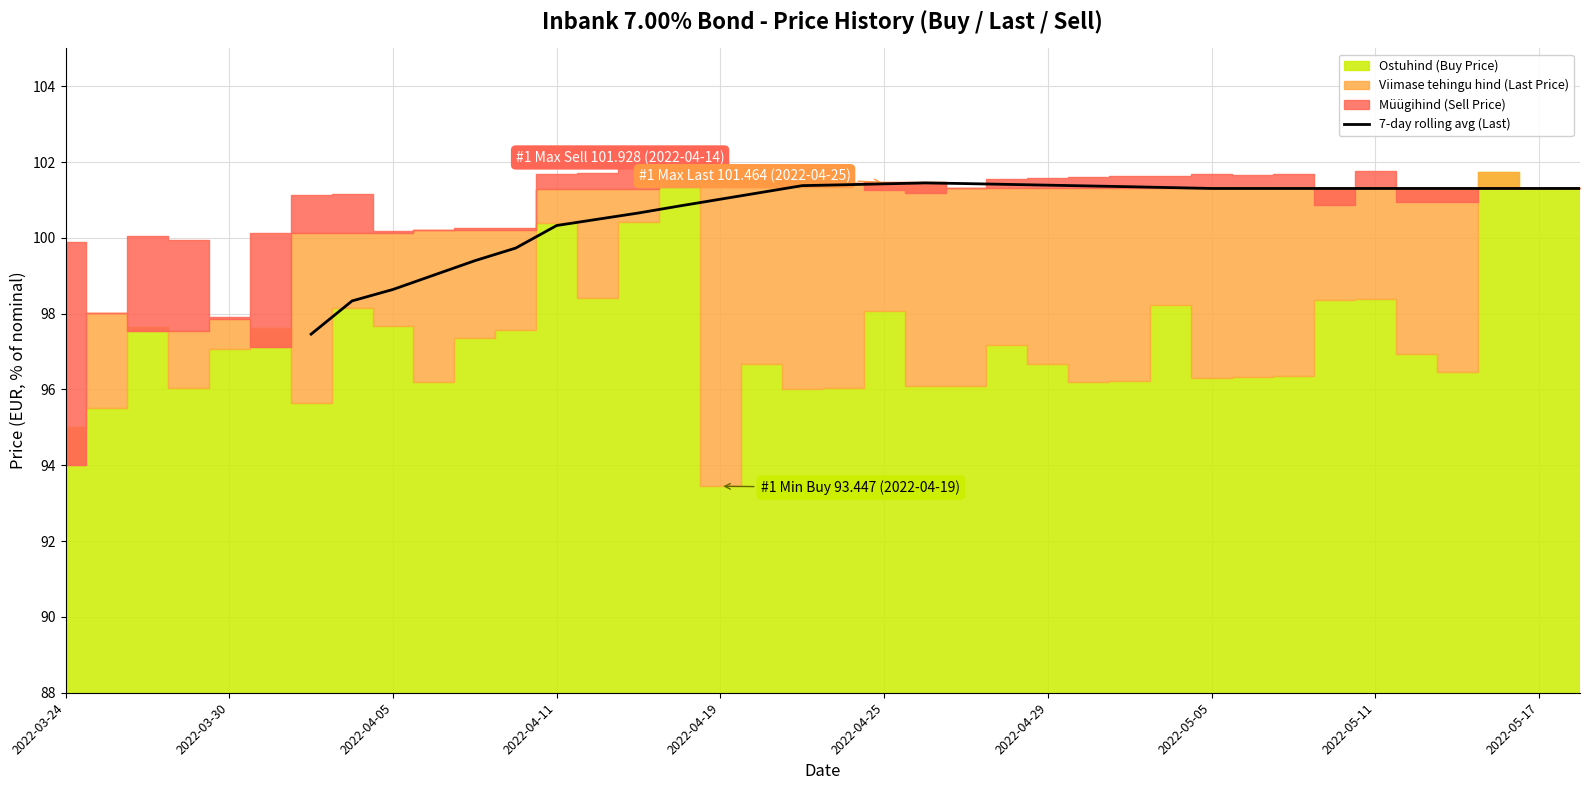

What is the lowest value of the 7-day rolling avg (Last) series?

97.5